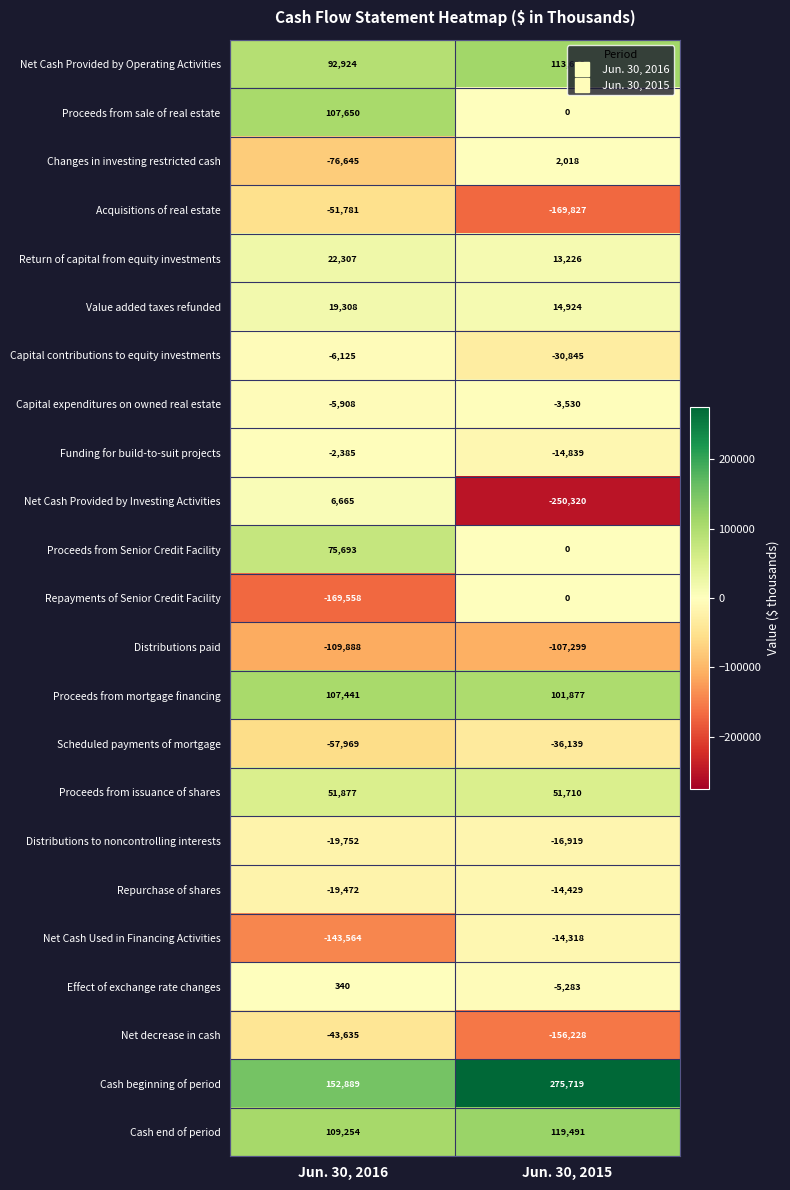

List the series in order of their peak value, lowest first.

Distributions paid, Acquisitions of real estate, Net decrease in cash, Scheduled payments of mortgage, Distributions to noncontrolling interests, Repurchase of shares, Net Cash Used in Financing Activities, Capital contributions to equity investments, Capital expenditures on owned real estate, Funding for build-to-suit projects, Repayments of Senior Credit Facility, Effect of exchange rate changes, Changes in investing restricted cash, Net Cash Provided by Investing Activities, Value added taxes refunded, Return of capital from equity investments, Proceeds from issuance of shares, Proceeds from Senior Credit Facility, Proceeds from mortgage financing, Proceeds from sale of real estate, Net Cash Provided by Operating Activities, Cash end of period, Cash beginning of period